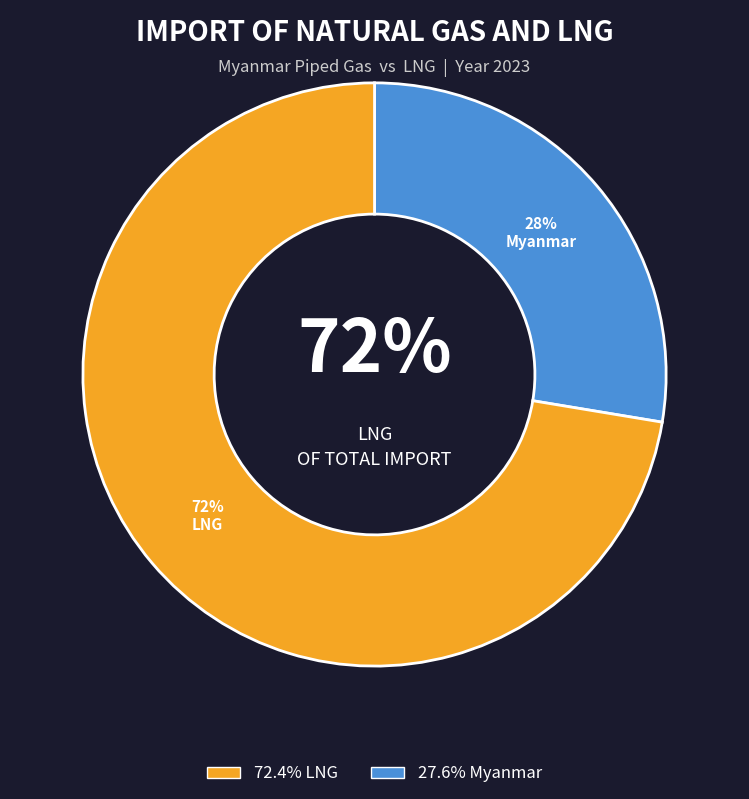

How many slices are in this pie chart?

2